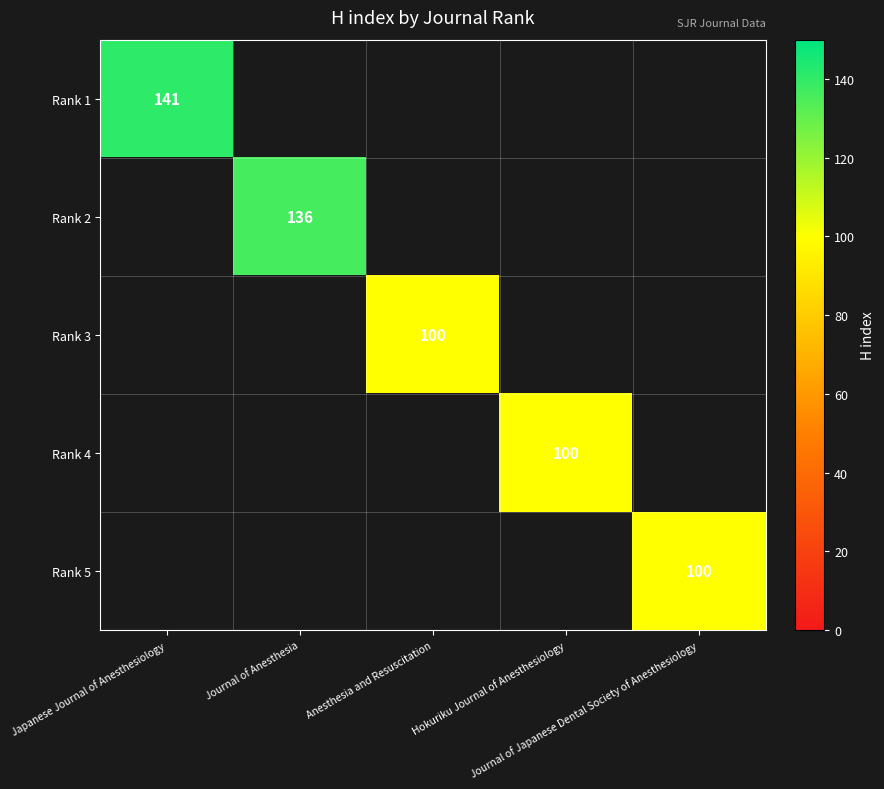

At how many categories does at least one series exceed 129?

2